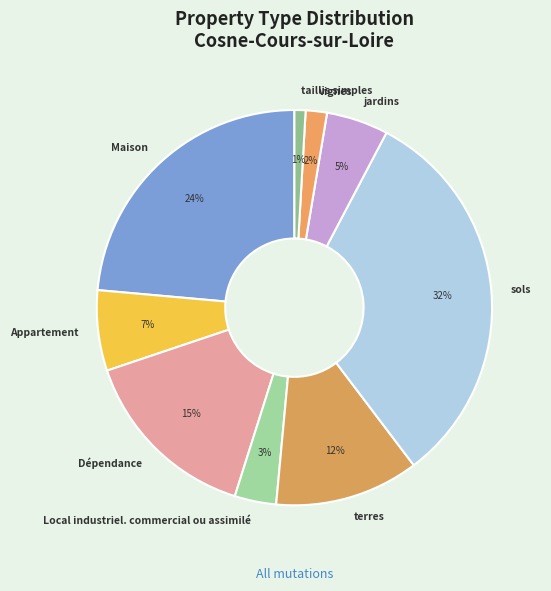

Which category has the smallest portion of the pie?

taillis simples